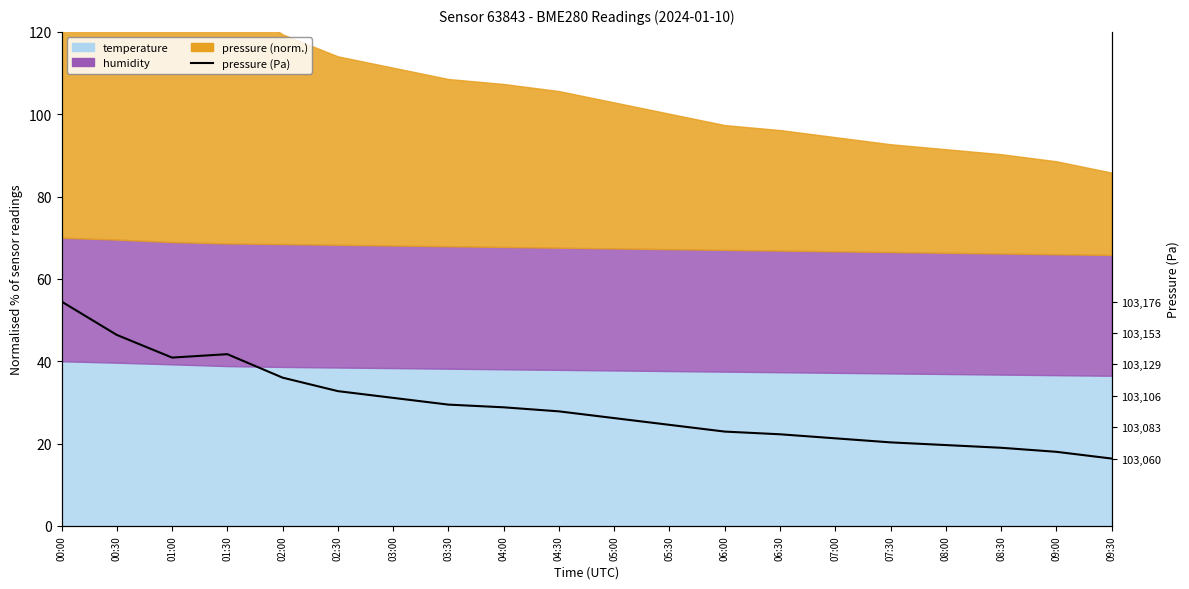

Approximately how many times larger is the value at 00:00 compared to 01:00?

1.0